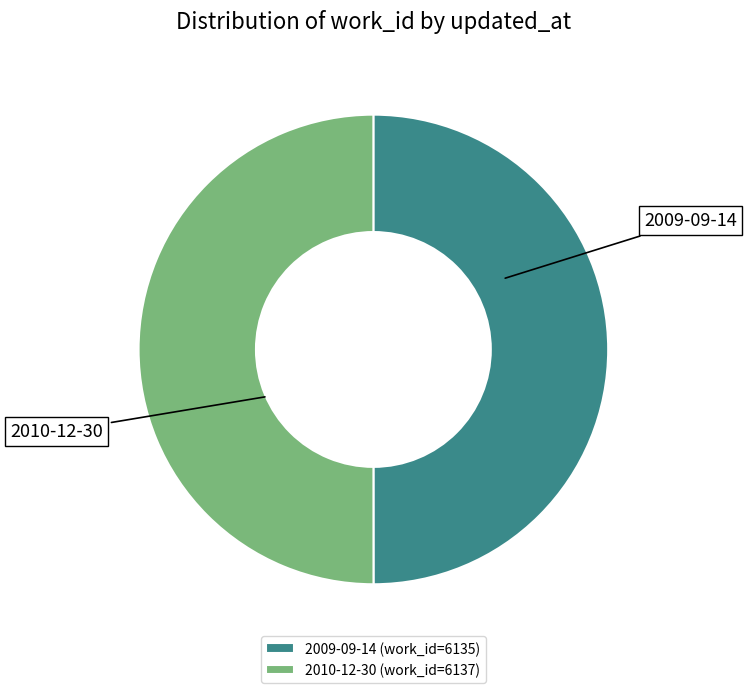

What is the ratio of the value at 2010-12-30 to the value at 2009-09-14?

1.0